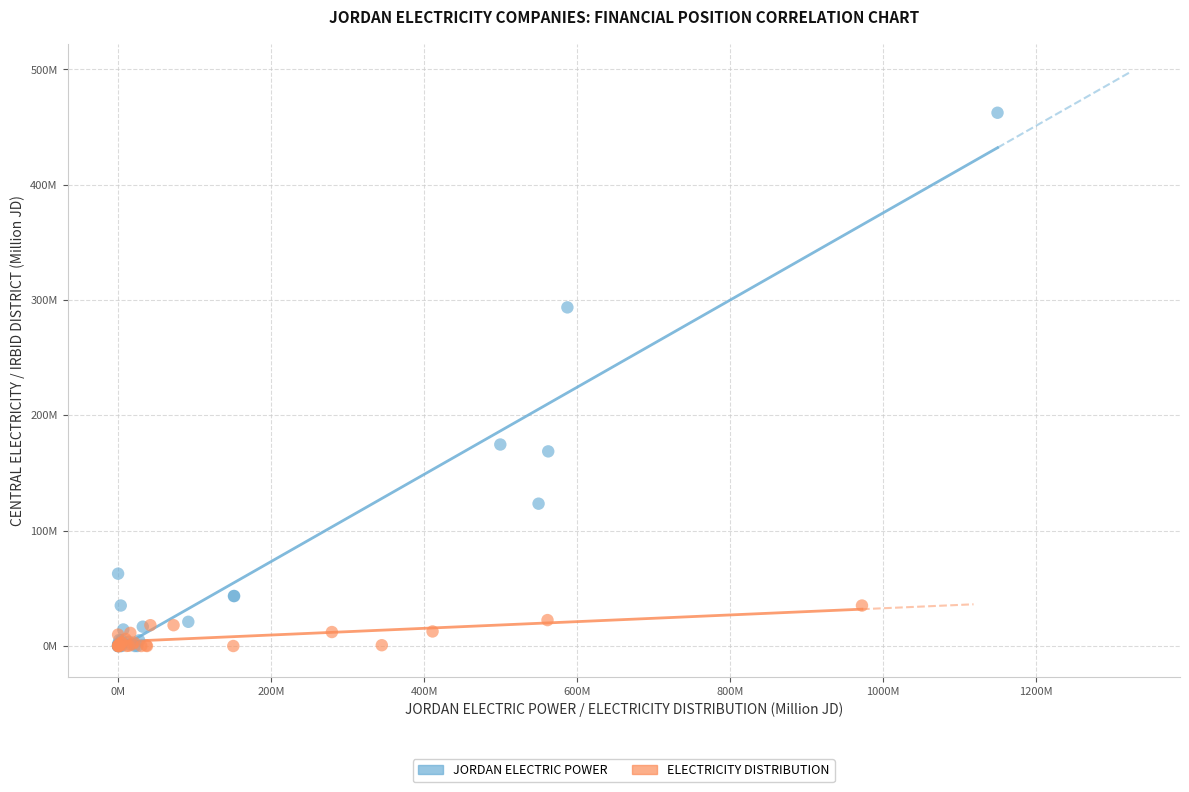

Which series has the widest spread of Y values?

JORDAN ELECTRIC POWER